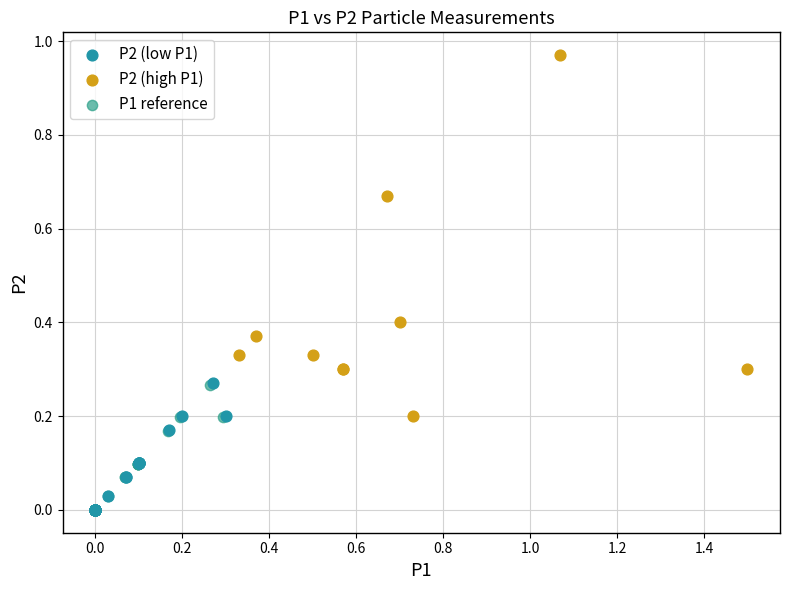

Which series has the widest spread of Y values?

P2 (high P1)